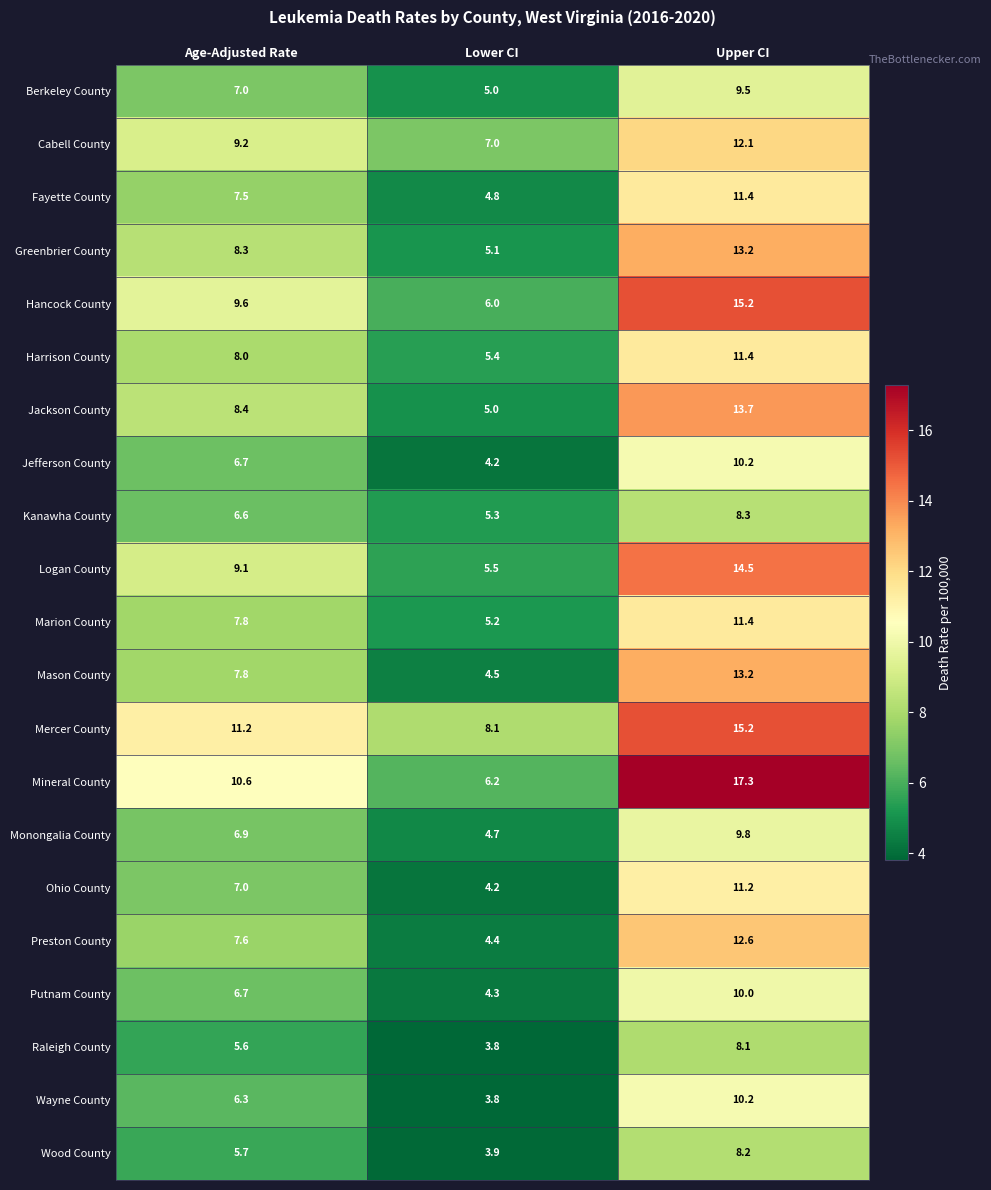

Count the number of data series in this chart.

21